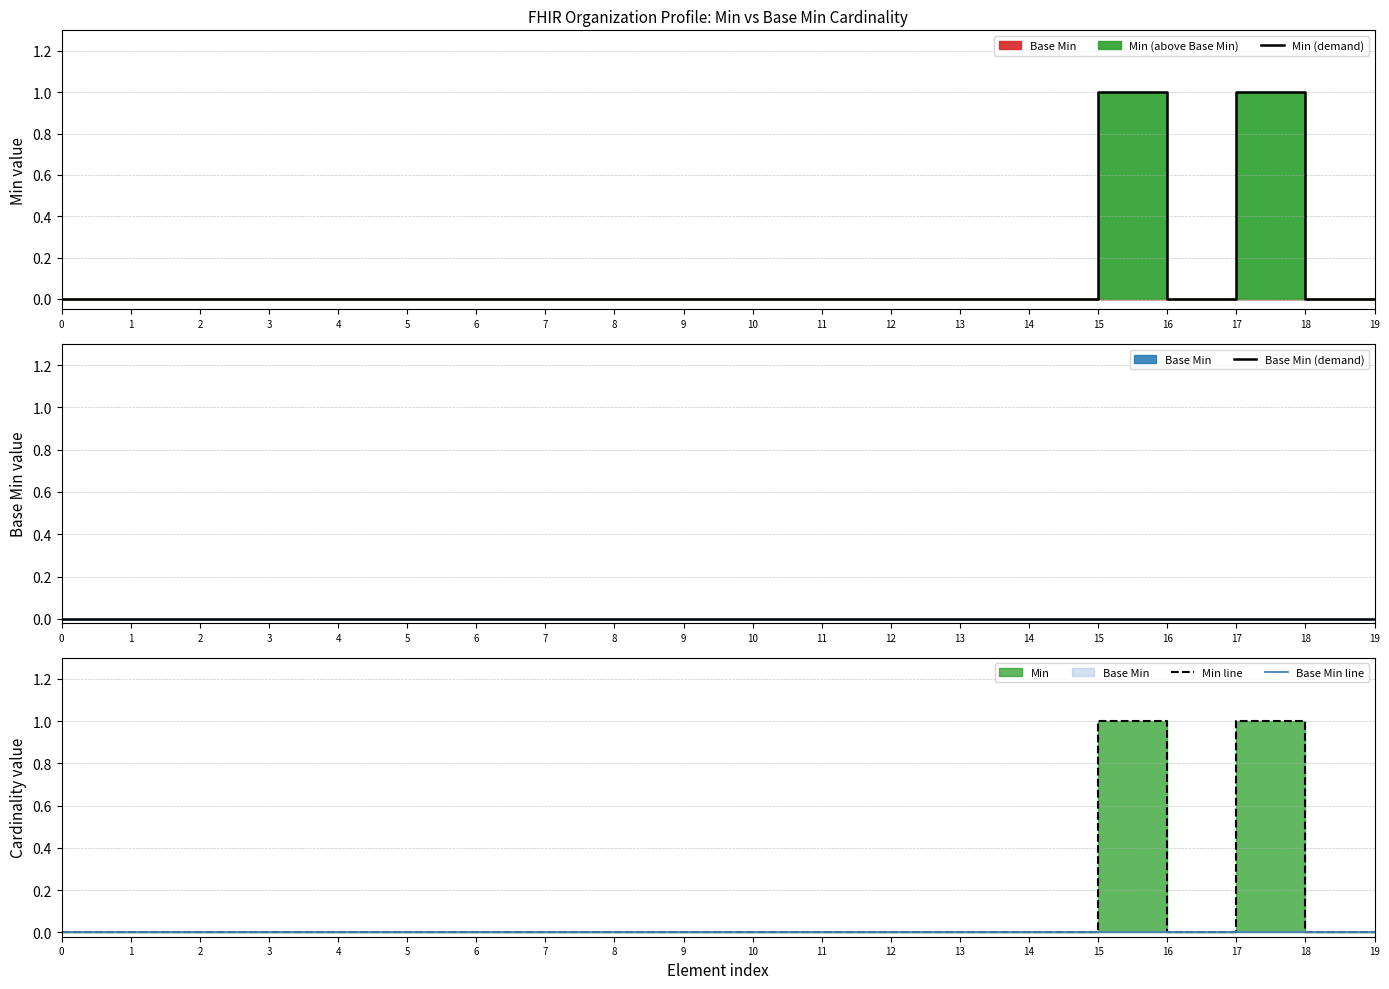

How many lines are shown in the chart?

4